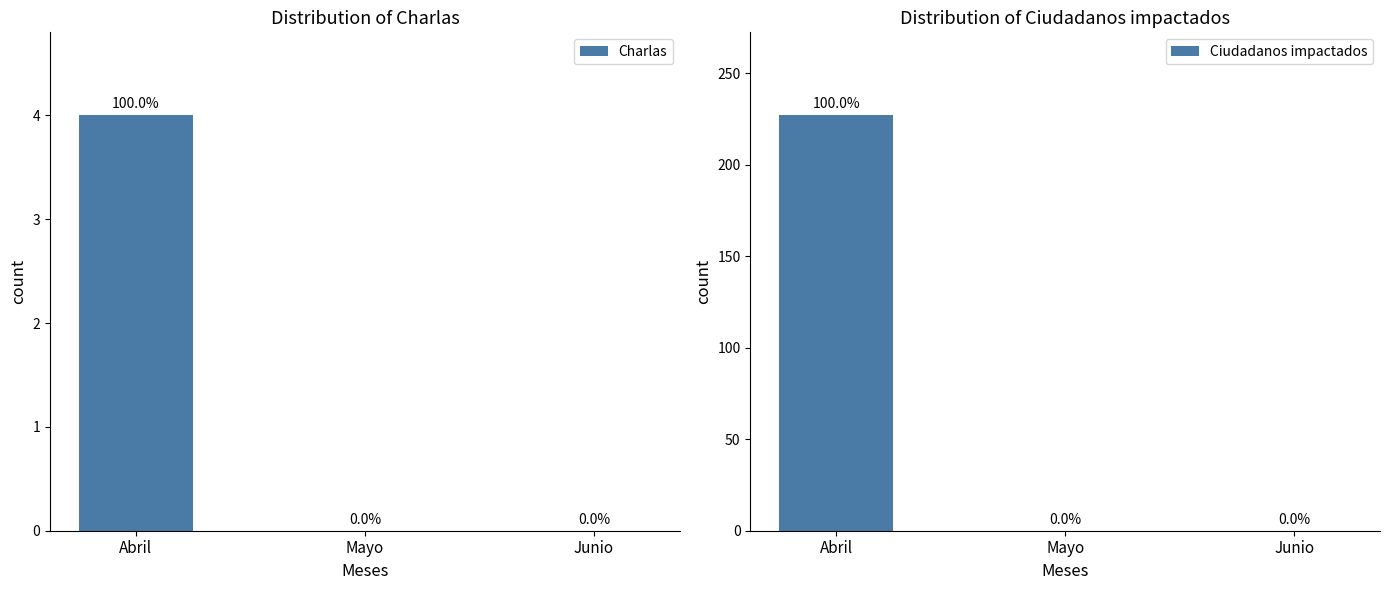

How many data points does each series have?

3